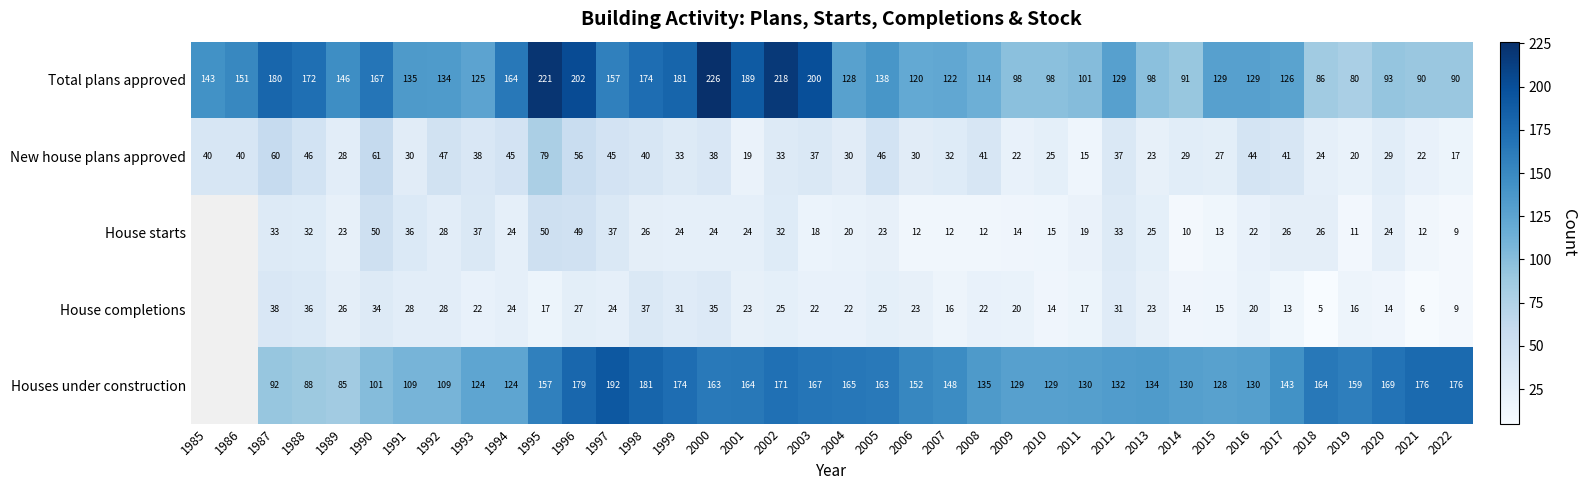

The value of Total plans approved at 1998 is 246.0. True or false?

False